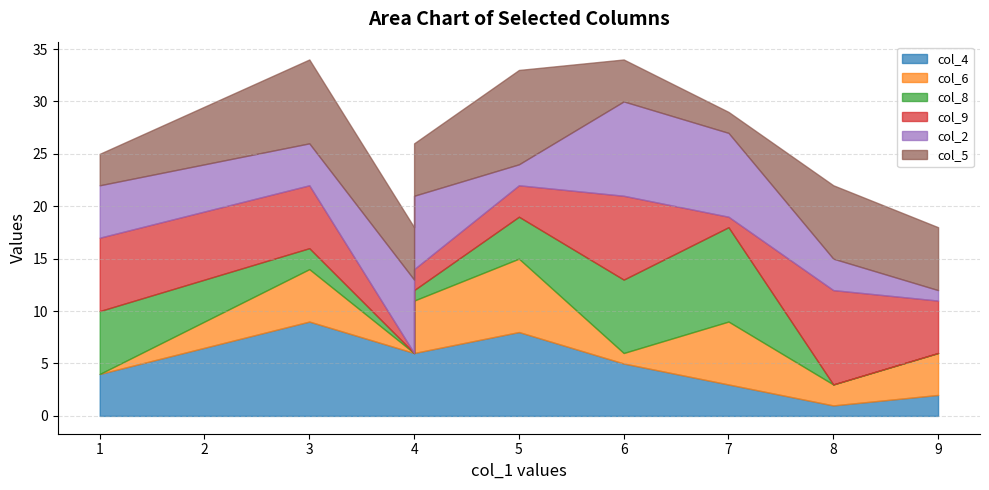

At which category does col_8 reach its first local peak?

1